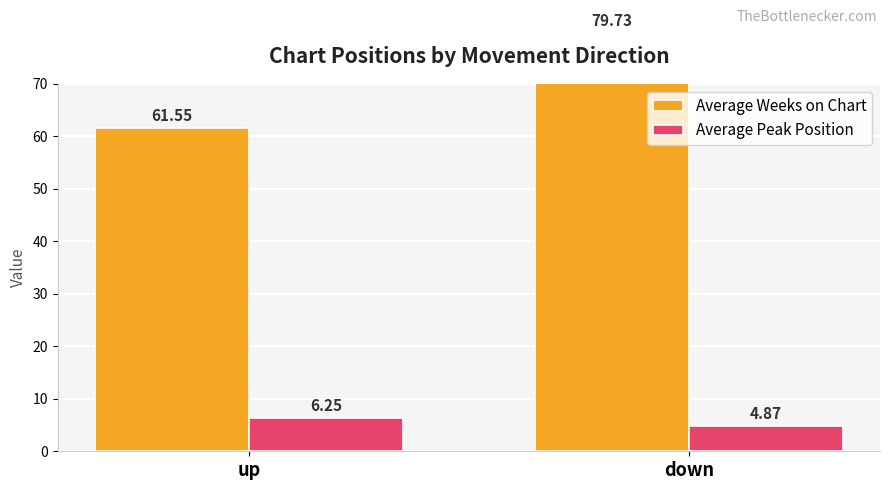

The Average Weeks on Chart series shows 61.5 at up. True or false?

True